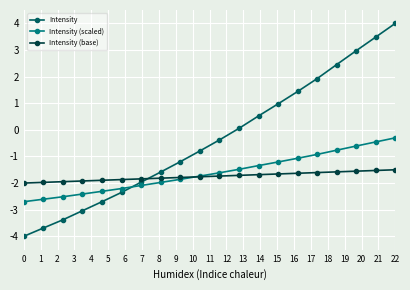

Does the chart have visible grid lines?

Yes